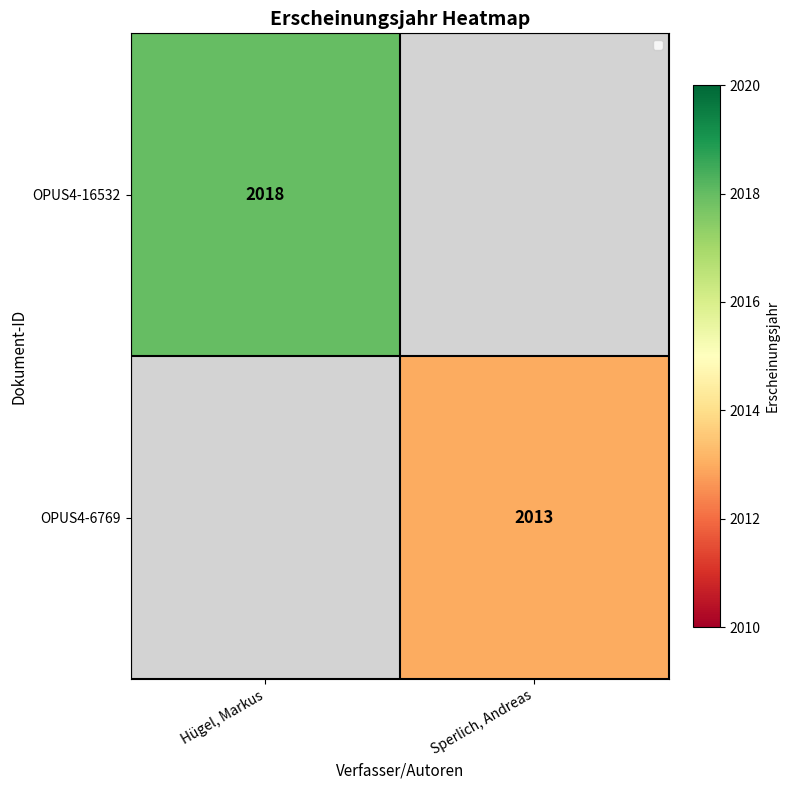

The value of OPUS4-6769 at Sperlich, Andreas is 2013. True or false?

True